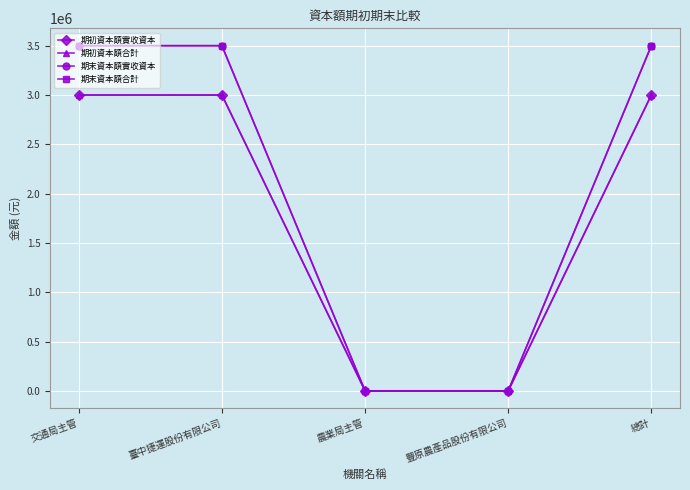

Reading left to right, list all the values displayed in this chart.

期初資本額實收資本: 交通局主管=3000000	臺中捷運股份有限公司=3000000	農業局主管=1000	豐原農產品股份有限公司=1000	總計=3001000
期初資本額合計: 交通局主管=3000000	臺中捷運股份有限公司=3000000	農業局主管=1000	豐原農產品股份有限公司=1000	總計=3001000
期末資本額實收資本: 交通局主管=3500000	臺中捷運股份有限公司=3500000	農業局主管=1000	豐原農產品股份有限公司=1000	總計=3501000
期末資本額合計: 交通局主管=3500000	臺中捷運股份有限公司=3500000	農業局主管=1000	豐原農產品股份有限公司=1000	總計=3501000